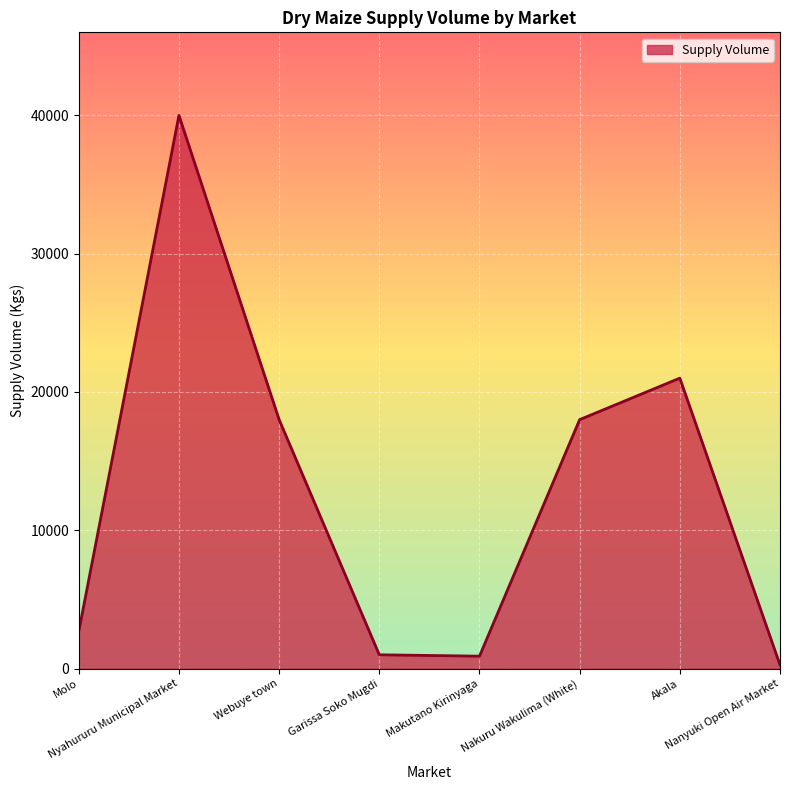

True or false: there are more than 2 points higher than both neighbors.

False